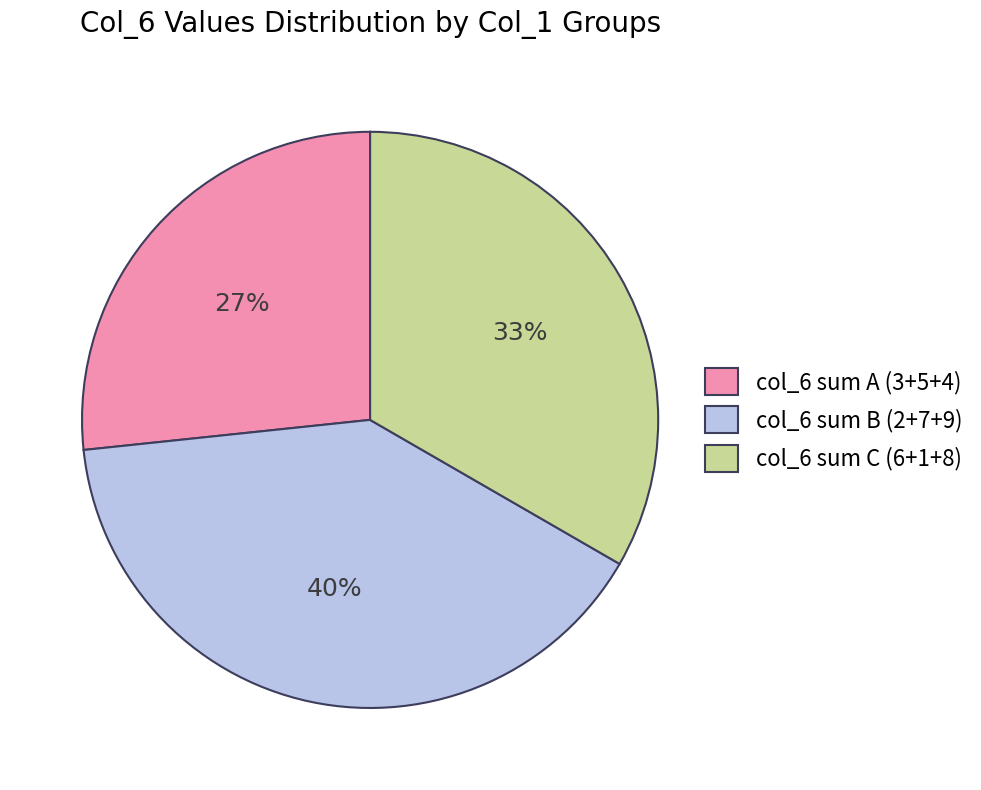

Is there a majority slice in this chart?

No